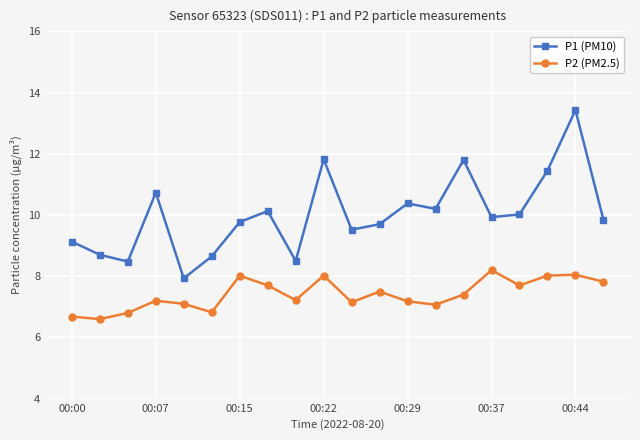

Which series has the widest spread of values?

P1 (PM10)